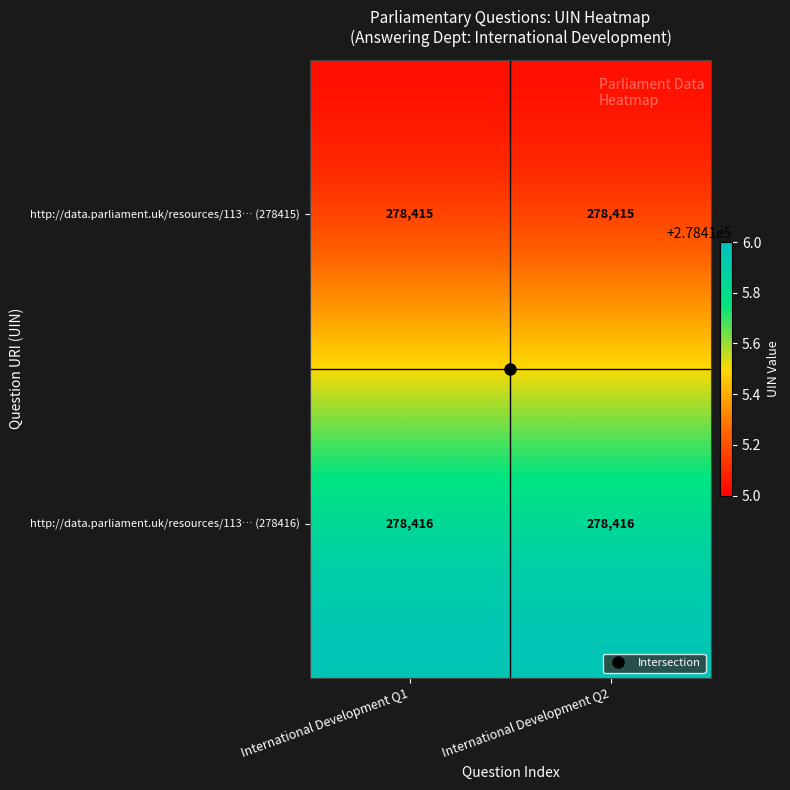

Is it true that http://data.parliament.uk/resources/113… (278415) equals 446527 at International Development Q2?

False